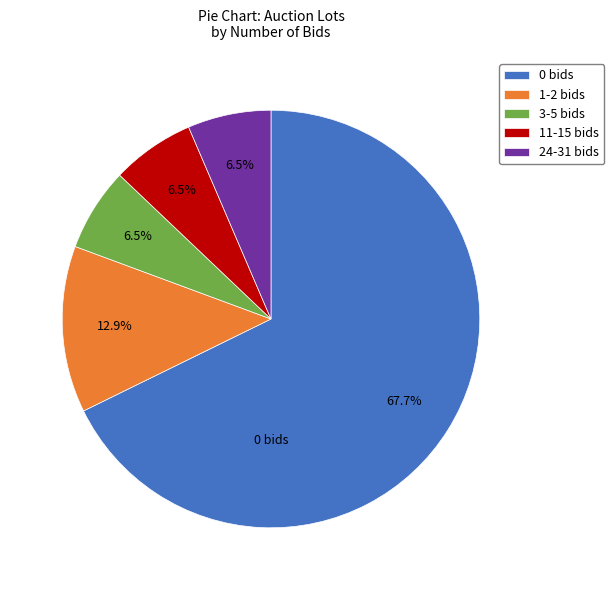

Does any single category account for the majority?

Yes